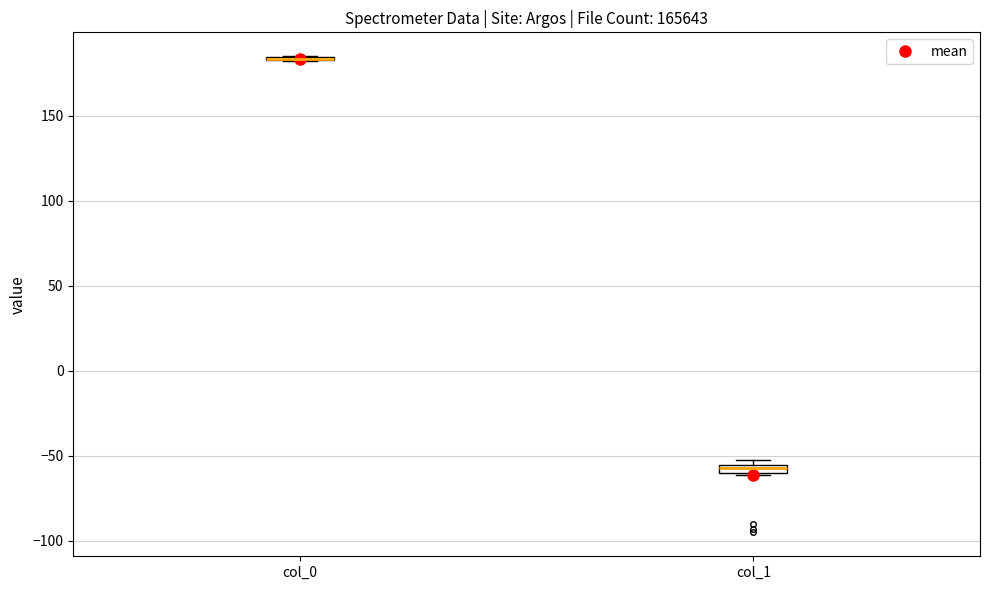

Where is the upper edge of the box for col_1 on the y-axis? The values are not printed on the chart, so give them approximately, as read against the axis.

-55